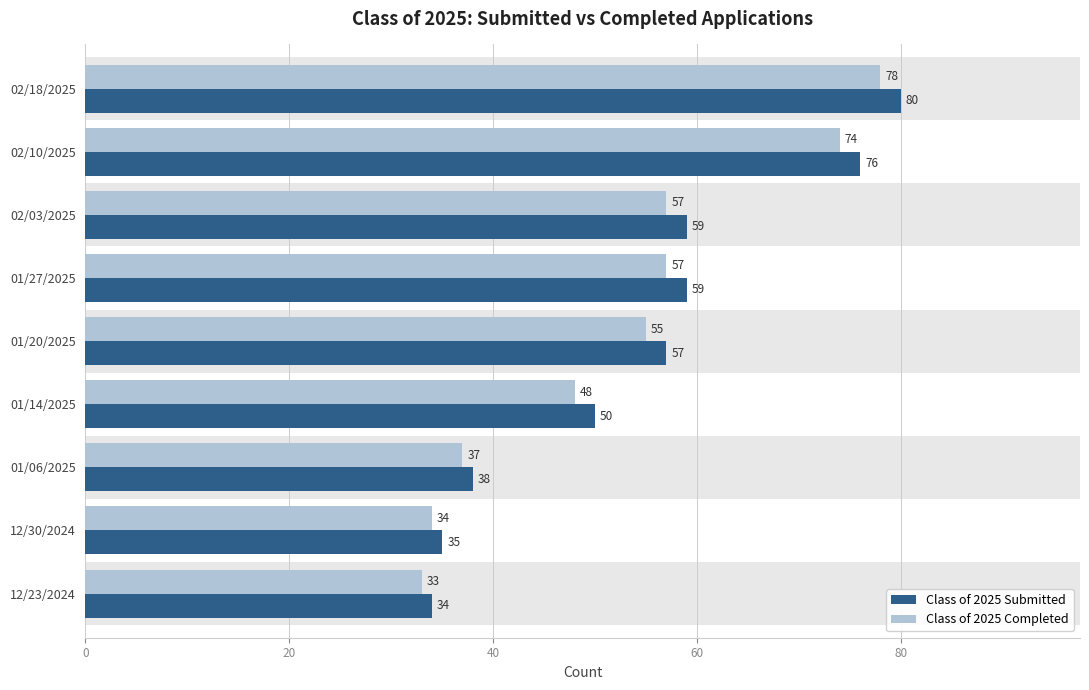

What is the sum of all Class of 2025 Completed values?

473